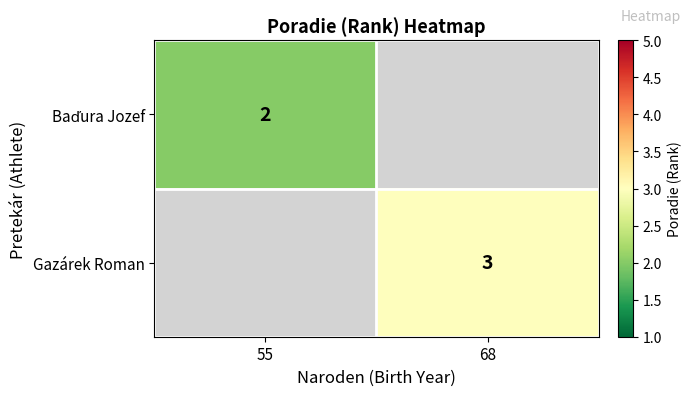

True or false: Gazárek Roman has a value of 3.0 at 68.

True